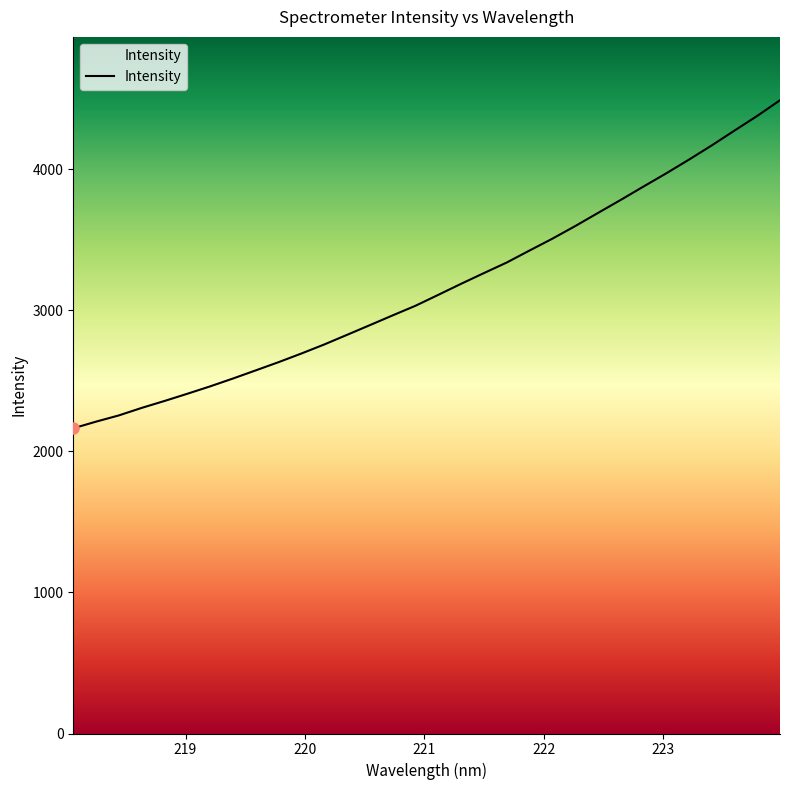

What is the greatest value displayed?

4488.7